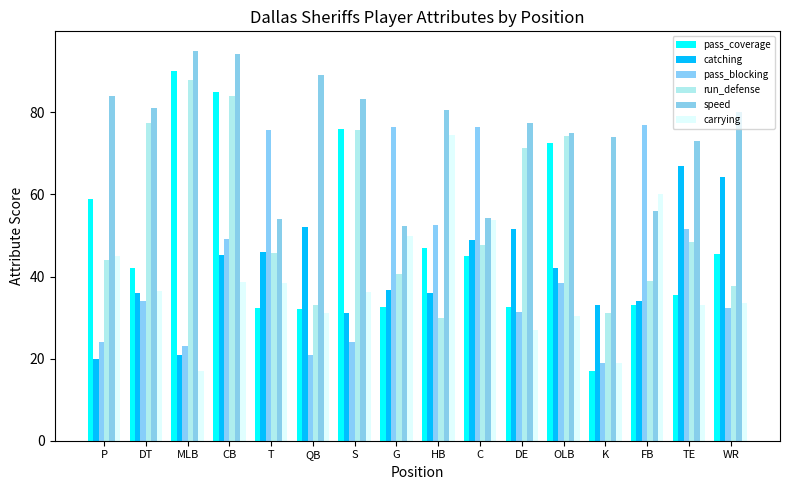

True or false: run_defense has a value of 77.5 at DT.

True